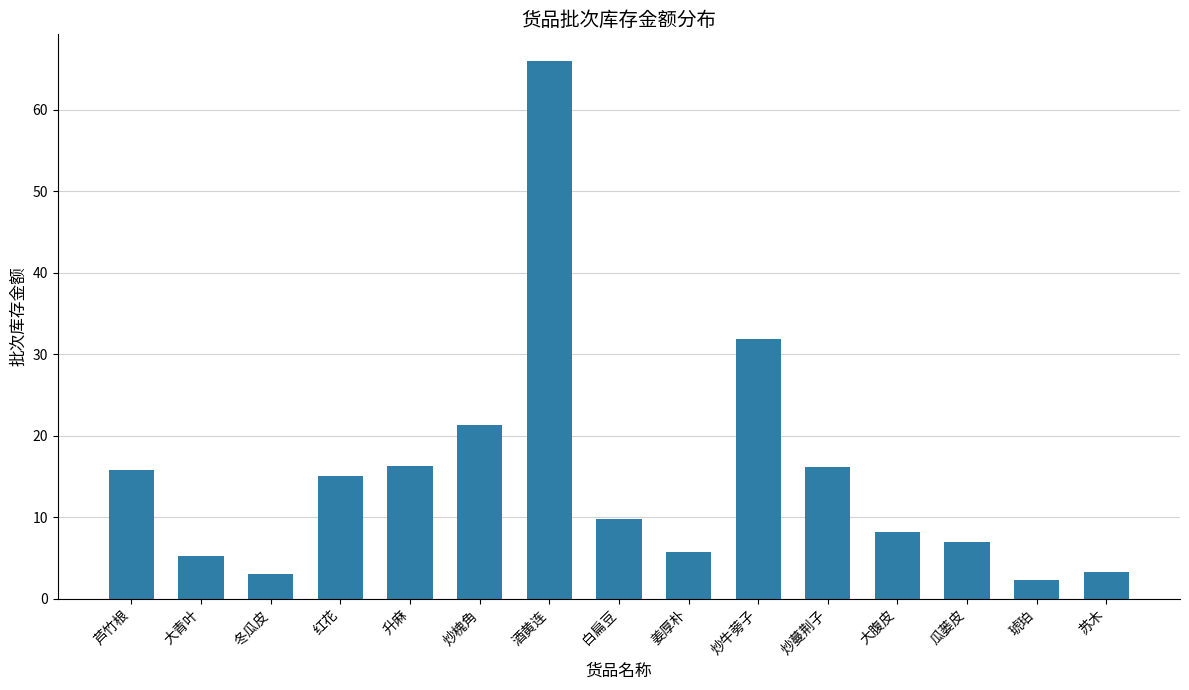

What is the sum of the values at 姜厚朴 and 炒槐角?

26.9